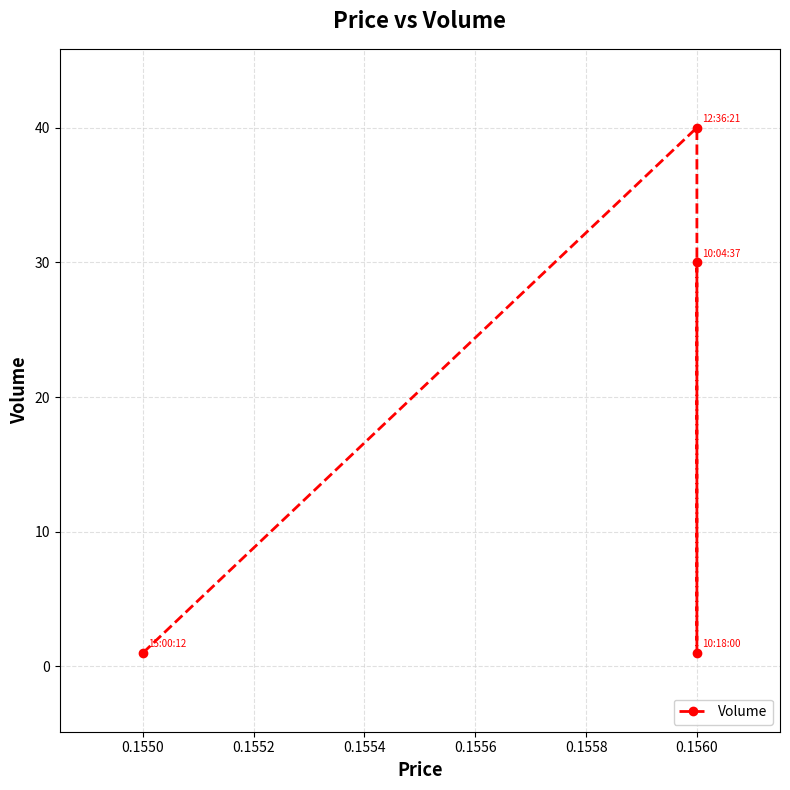

How many lines are shown in the chart?

1